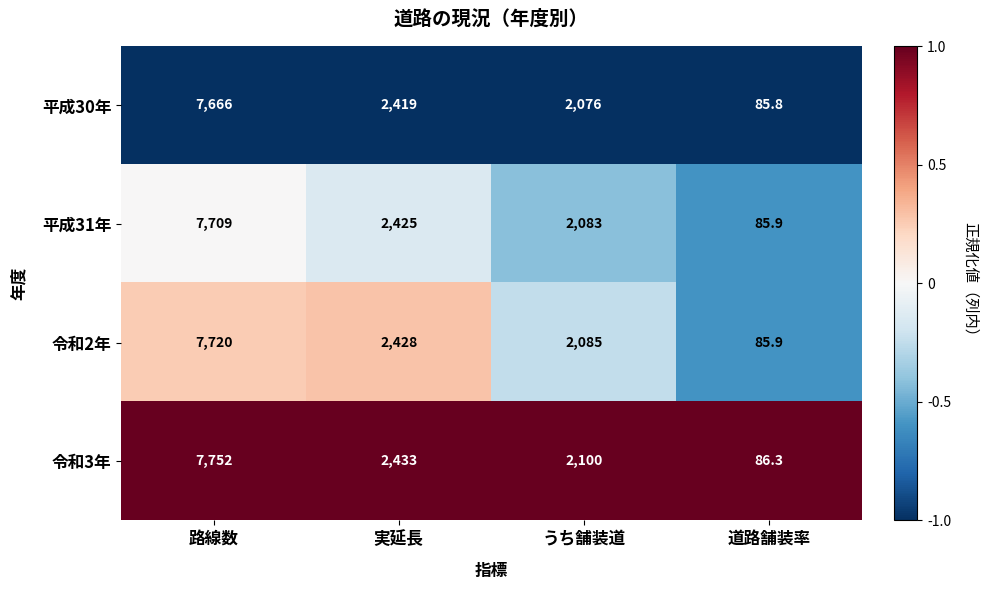

True or false: 平成31年 has a value of 85.9 at 道路舗装率.

True